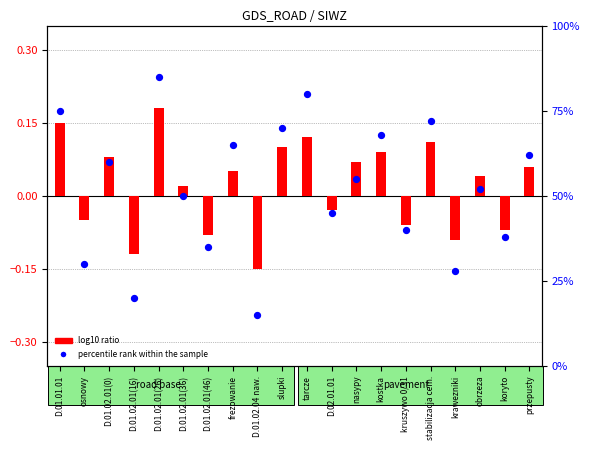

What are all the series names shown in the legend?

log10 ratio, percentile rank within the sample